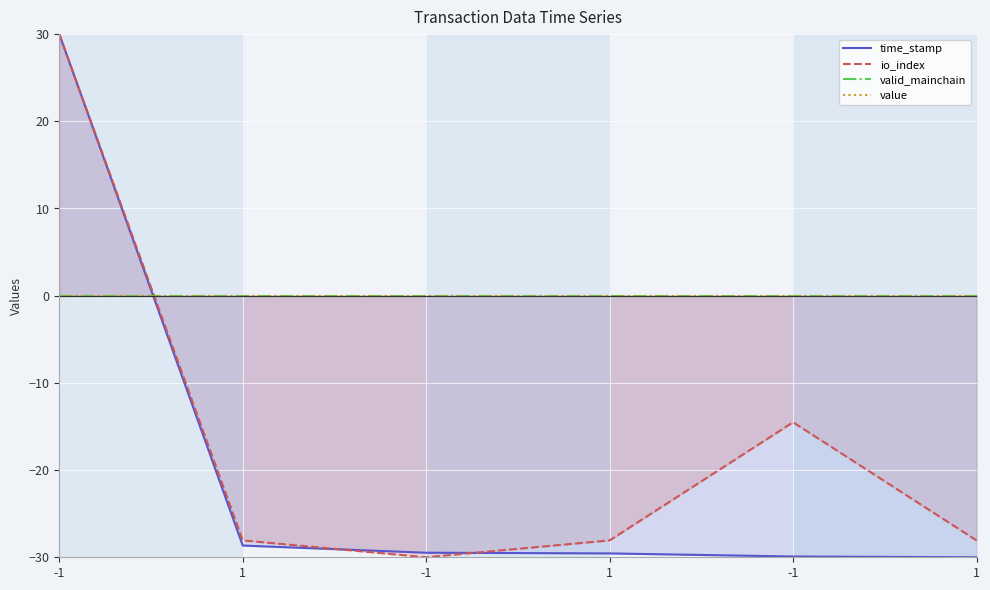

Reading left to right, list all the values displayed in this chart.

time_stamp: 30.0	-28.7	-29.5	-29.6	-29.9	-30.0
io_index: 30.0	-28.1	-30.0	-28.1	-14.5	-28.1
valid_mainchain: 0.0	0.0	0.0	0.0	0.0	0.0
value: 0.0	0.0	0.0	0.0	0.0	0.0